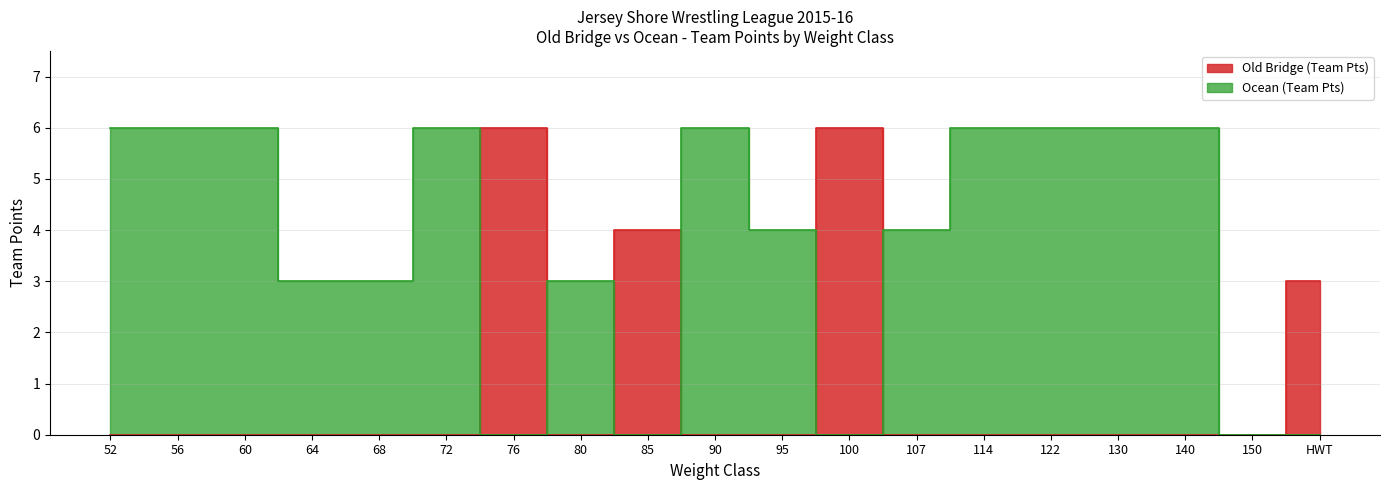

The Old Bridge (Team Pts) series shows 4 at 80. True or false?

False